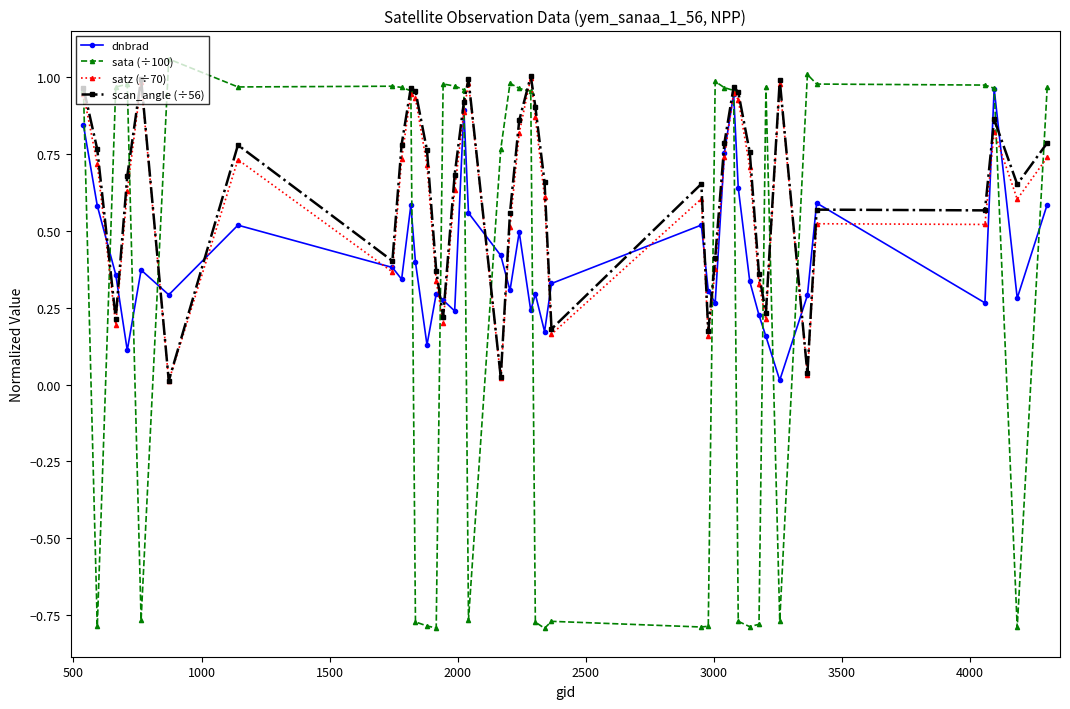

Which series ends up on top after the final intersection of dnbrad and scan_angle (÷56)?

scan_angle (÷56)